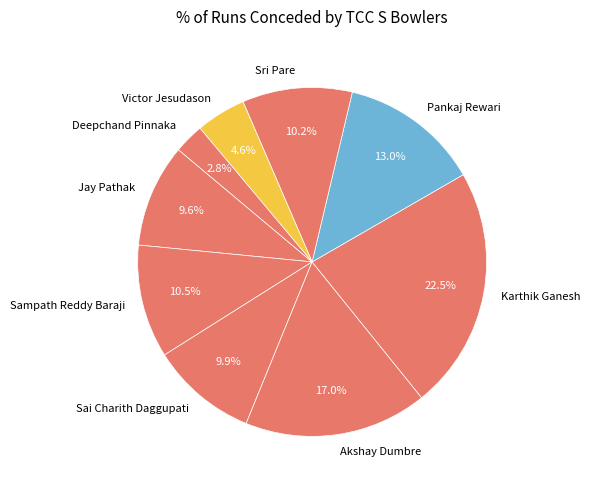

Which has a higher value, Karthik Ganesh or Sri Pare?

Karthik Ganesh